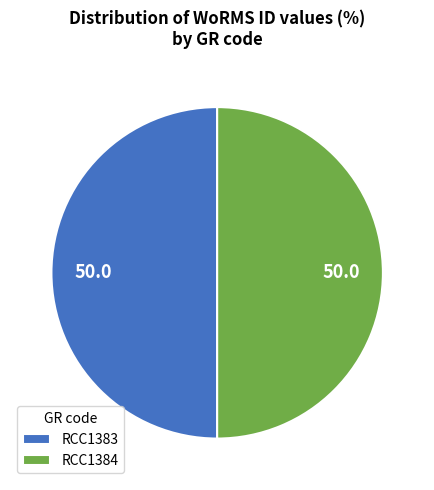

Do RCC1384 and RCC1383 together represent more than half of the pie?

Yes